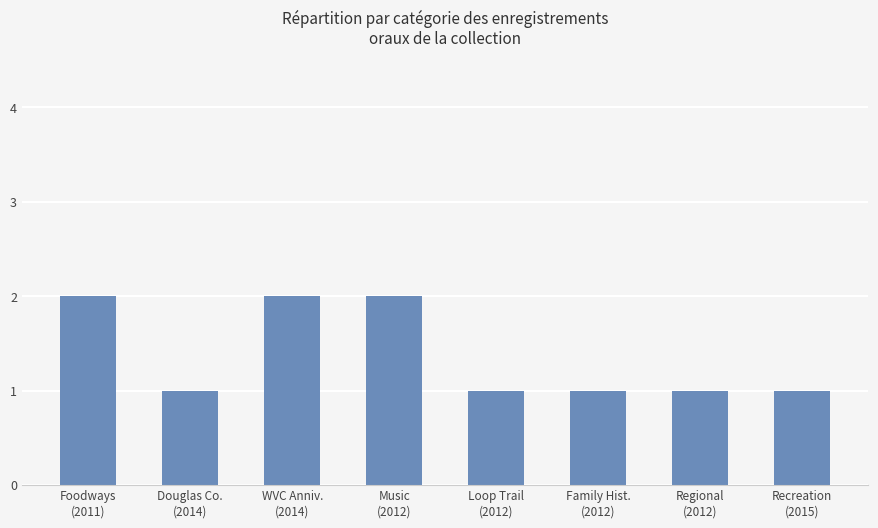

The value at Music
(2012) is 2. True or false?

True